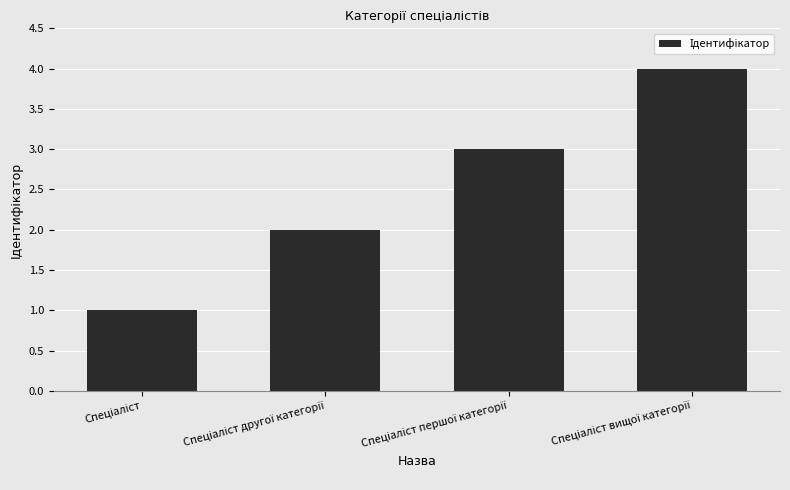

What is the greatest value displayed?

4